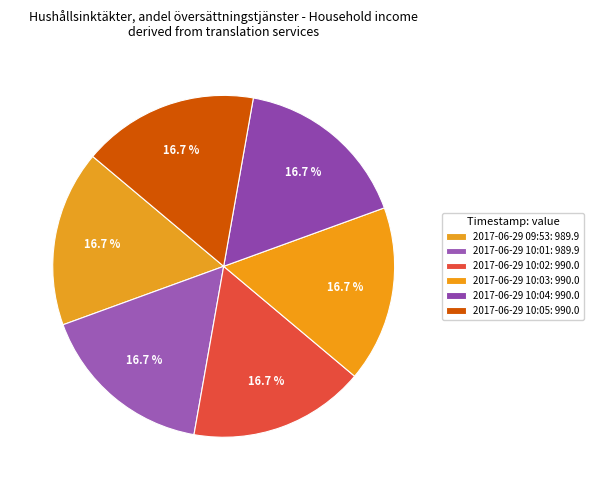

How many segments does this pie chart have?

6